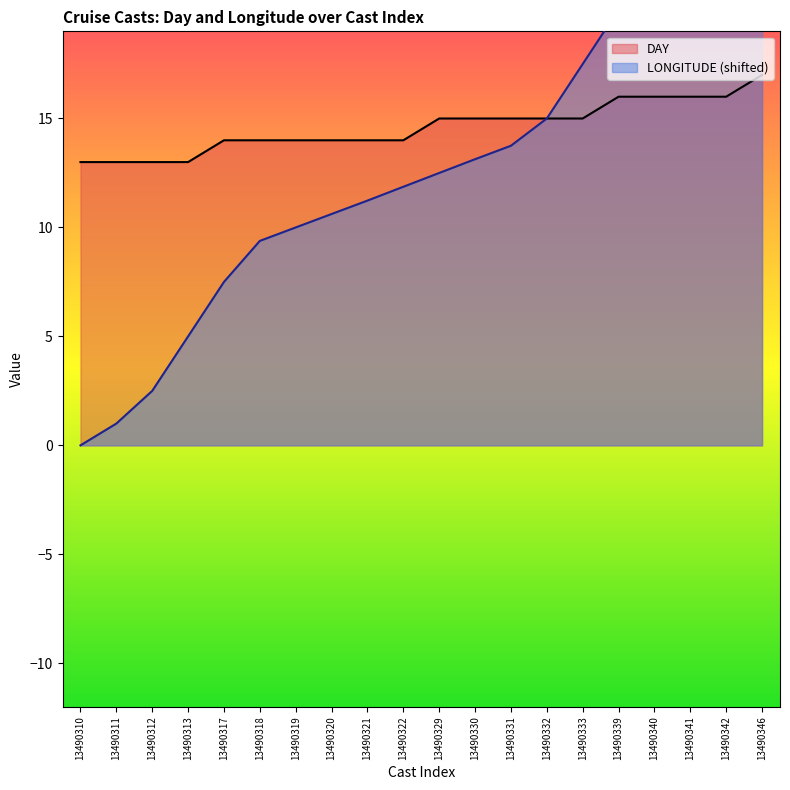

Where is DAY nearest to the value 15?

13490329